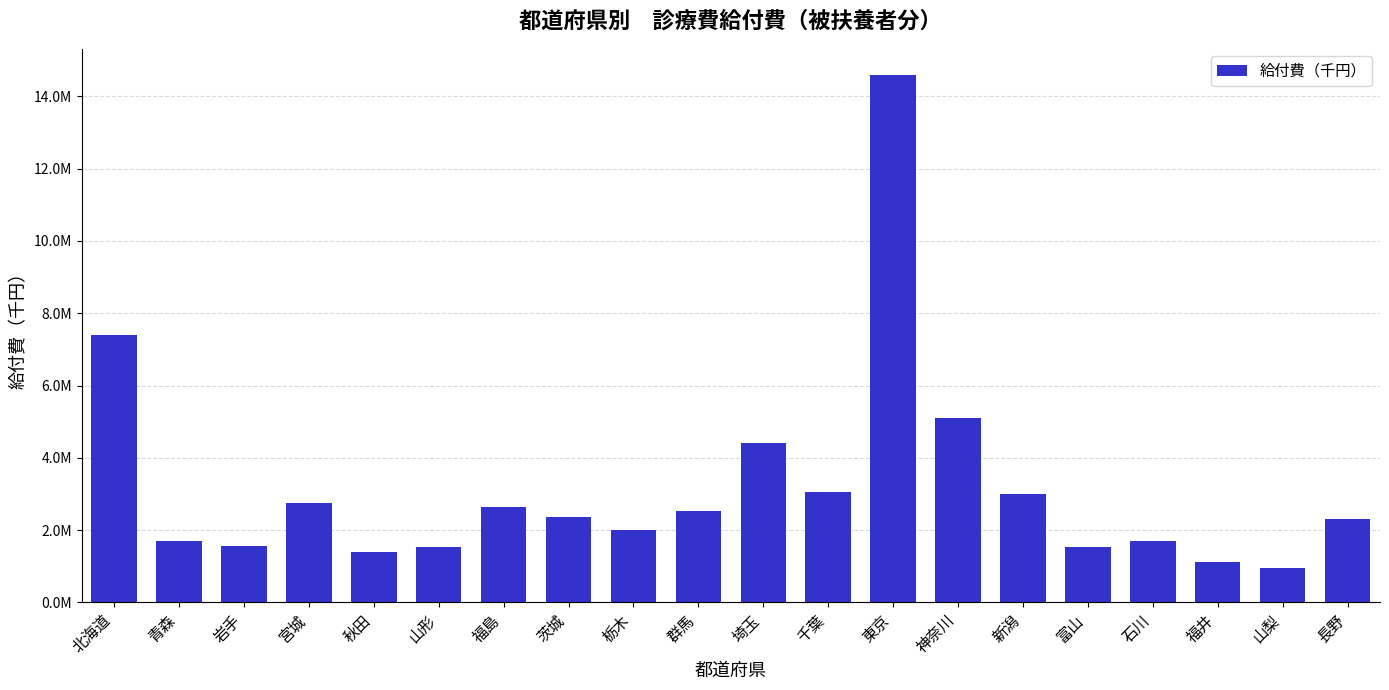

Reading left to right, what are all the values shown in this chart?

北海道=7399522.3	青森=1685476.5	岩手=1558636.5	宮城=2736304.1	秋田=1392311.1	山形=1536438.8	福島=2624538.2	茨城=2369831.7	栃木=2012917.6	群馬=2521850.4	埼玉=4414144.2	千葉=3067129.3	東京=14586067.3	神奈川=5098147.1	新潟=2986837.5	富山=1531614.8	石川=1711059.6	福井=1107949.1	山梨=947061.0	長野=2302380.5